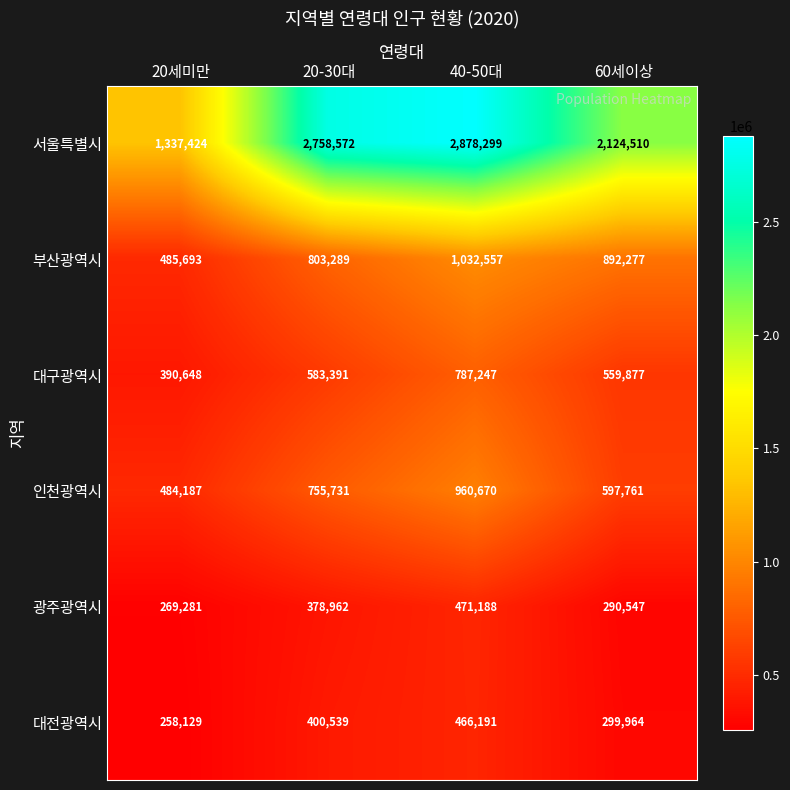

At 20세미만, list the series in order from smallest to largest.

대전광역시, 광주광역시, 대구광역시, 인천광역시, 부산광역시, 서울특별시